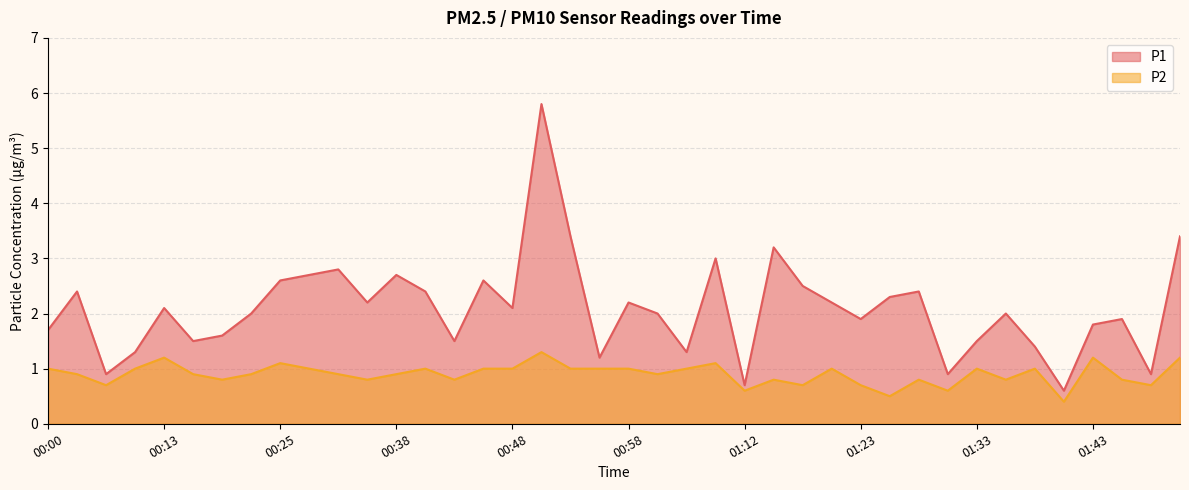

At which label is P1 closest to 3?

01:09